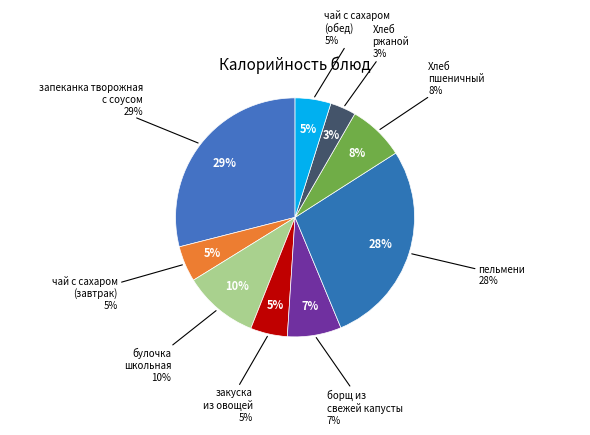

What percentage is the закуска из овощей slice, to the nearest percent?

5%